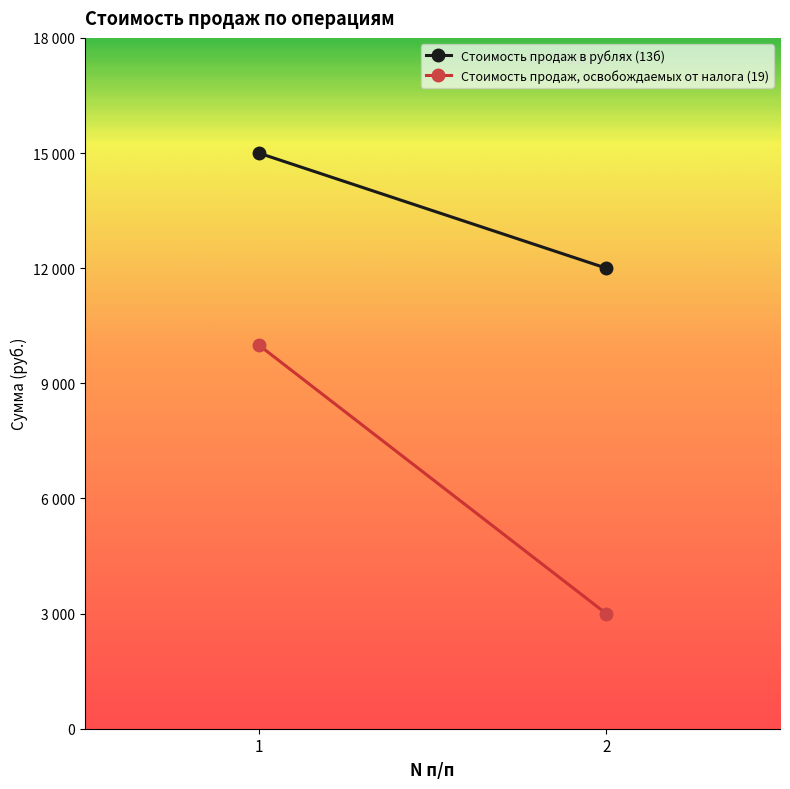

At which label is Стоимость продаж, освобождаемых от налога (19) closest to 6500?

1